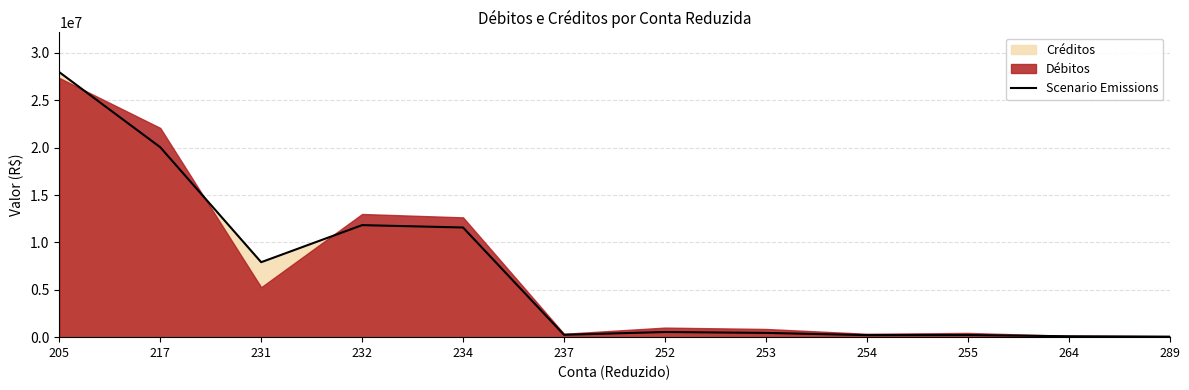

What is the sum of the values at 252 and 232?

12370831.6